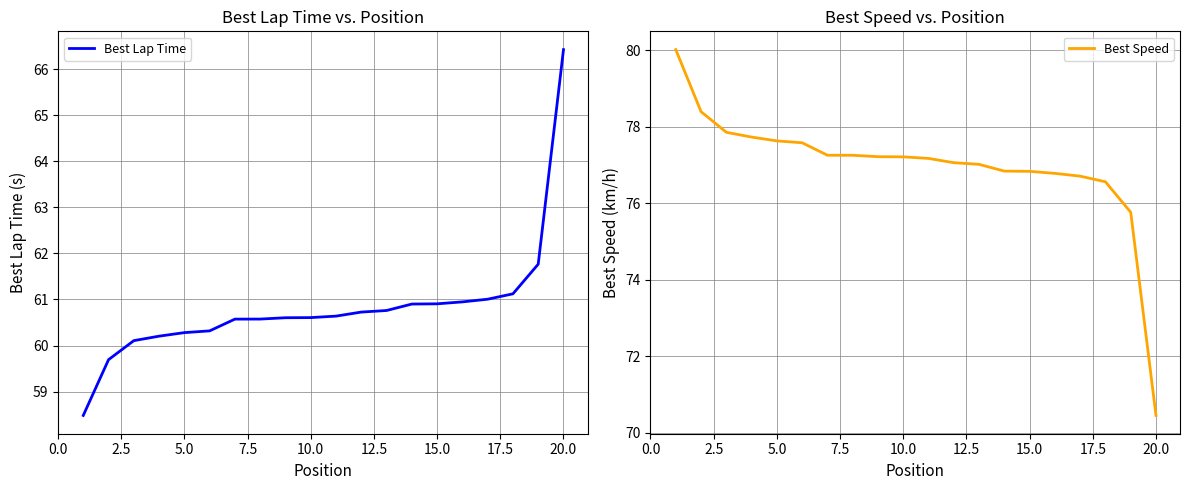

What is the minimum value for Best Speed?

70.5